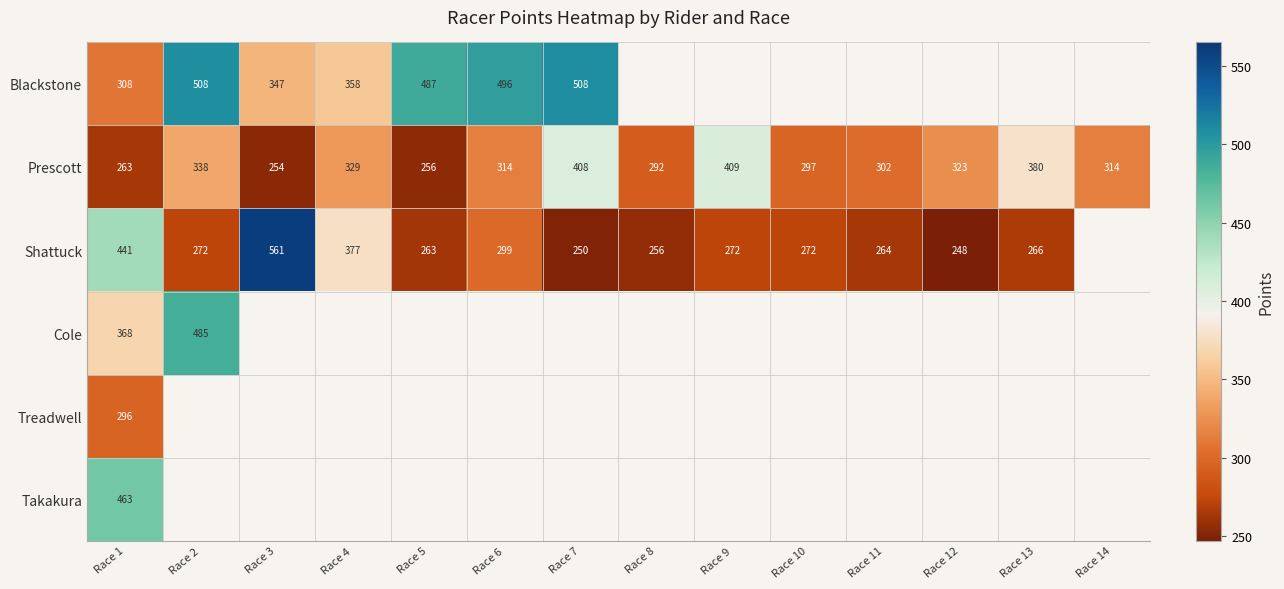

How many distinct data groups are displayed?

6